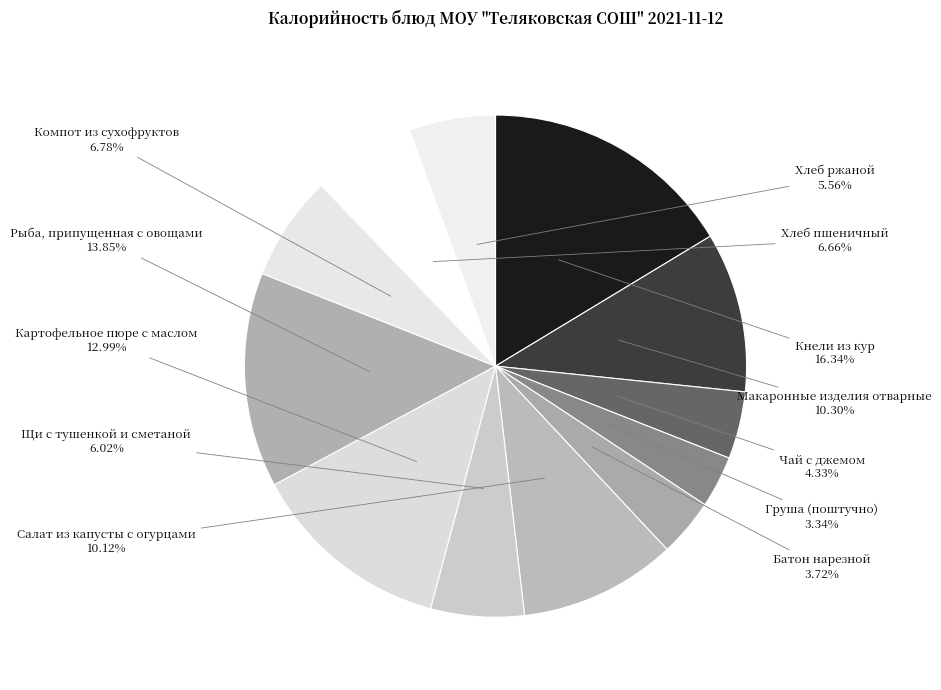

Rank the categories by value from highest to lowest.

Кнели из кур, Рыба, припущенная с овощами, Картофельное пюре с маслом, Макаронные изделия отварные, Салат из капусты с огурцами, Компот из сухофруктов, Хлеб пшеничный, Щи с тушенкой и сметаной, Хлеб ржаной, Чай с джемом, Батон нарезной, Груша (поштучно)